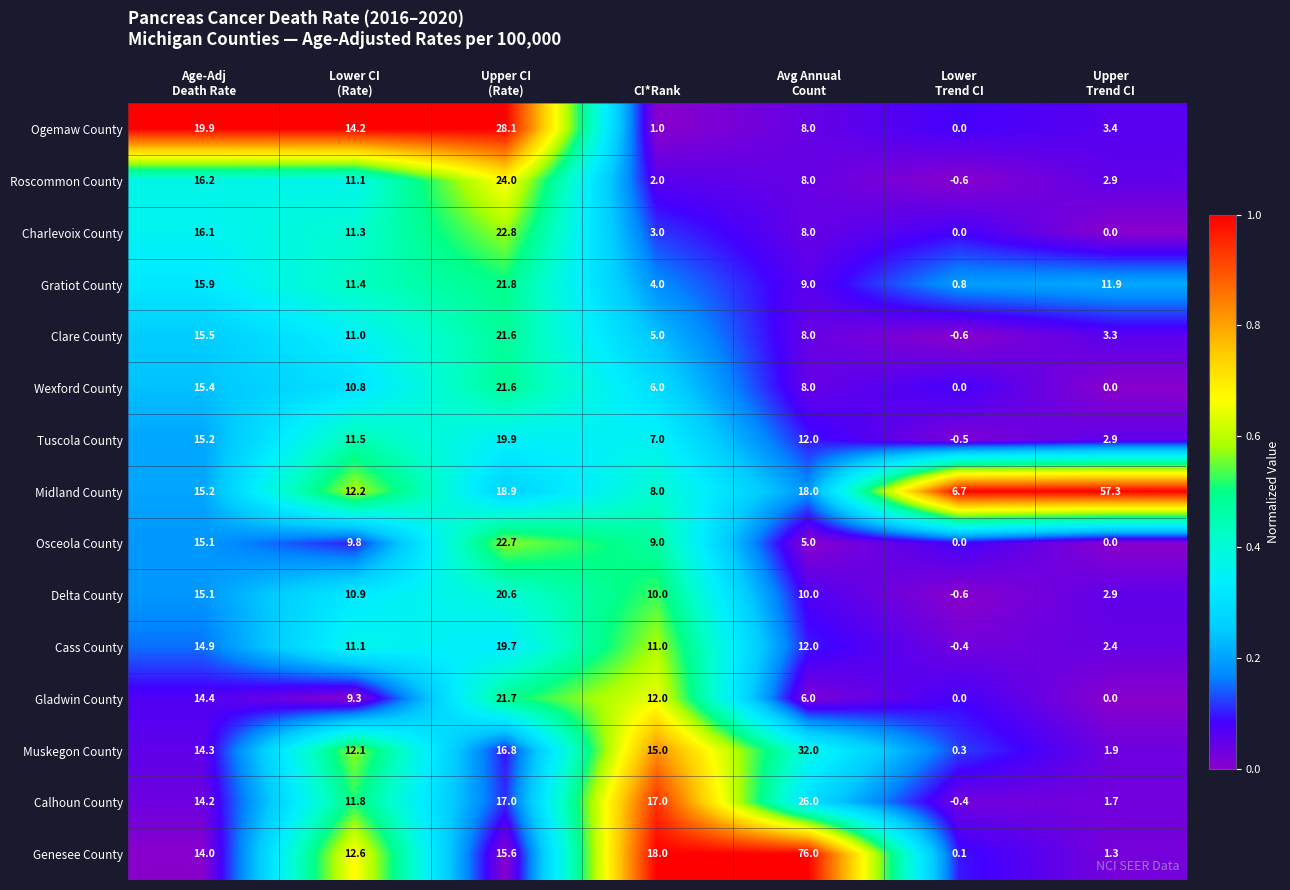

What is the difference between the maximum and second lowest values in the Gratiot County series?

17.8